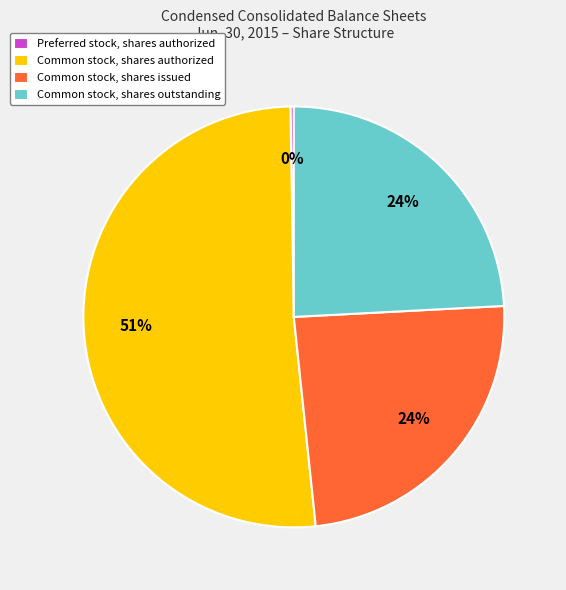

Does any single category account for the majority?

Yes